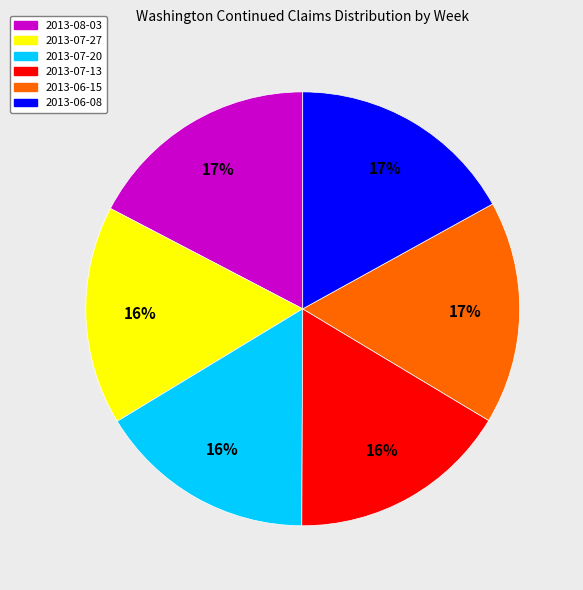

How many segments does this pie chart have?

6